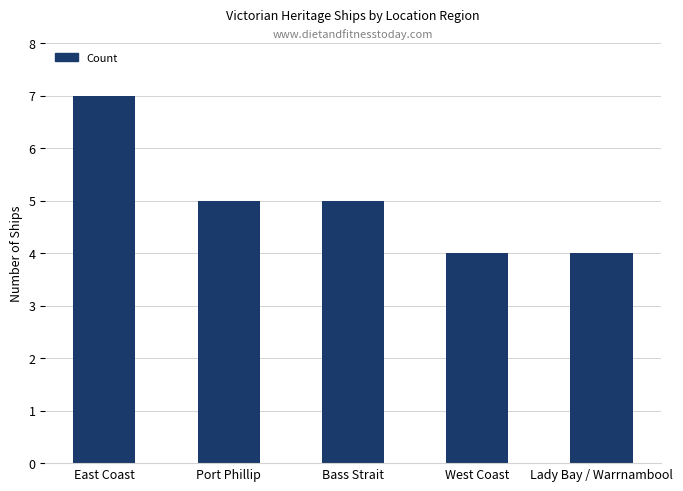

What is the label of the 1st bar from the right?

Lady Bay / Warrnambool